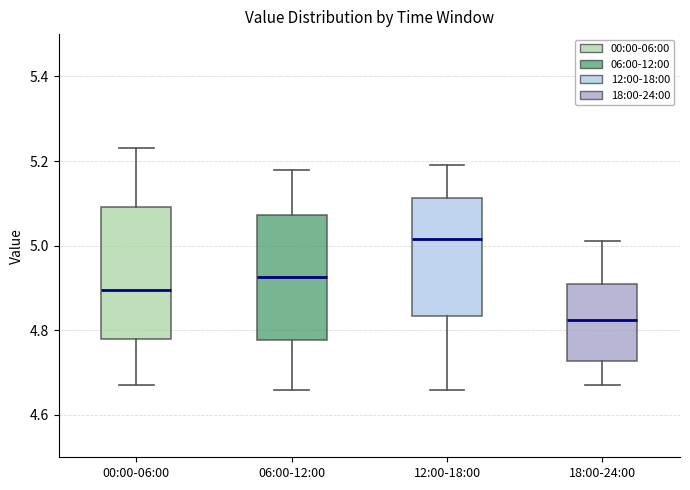

Reading left to right, transcribe this box plot: for each box, give where its median line is, the range the box spans, and where its two whiskers end, as read against the y-axis. The values are not printed on the chart, so give them approximately, as read against the axis.

00:00-06:00: median 4.90, box 4.78 to 5.10, whiskers 4.68 to 5.24
06:00-12:00: median 4.92, box 4.78 to 5.08, whiskers 4.66 to 5.18
12:00-18:00: median 5.02, box 4.84 to 5.12, whiskers 4.66 to 5.20
18:00-24:00: median 4.82, box 4.72 to 4.92, whiskers 4.68 to 5.02